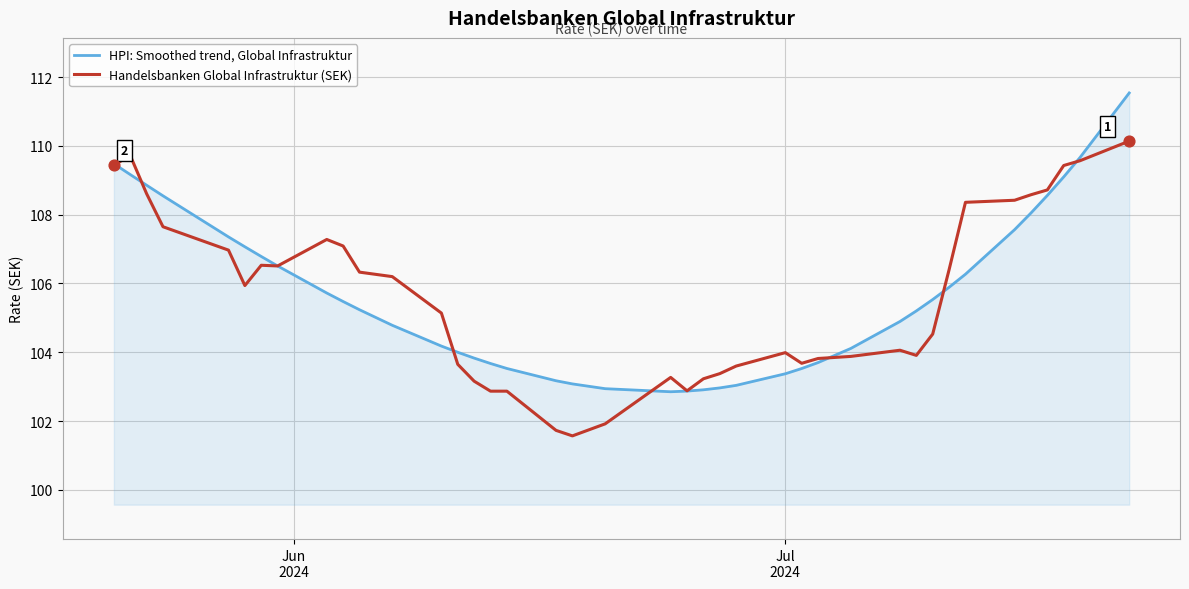

What is the smallest value displayed?

101.6